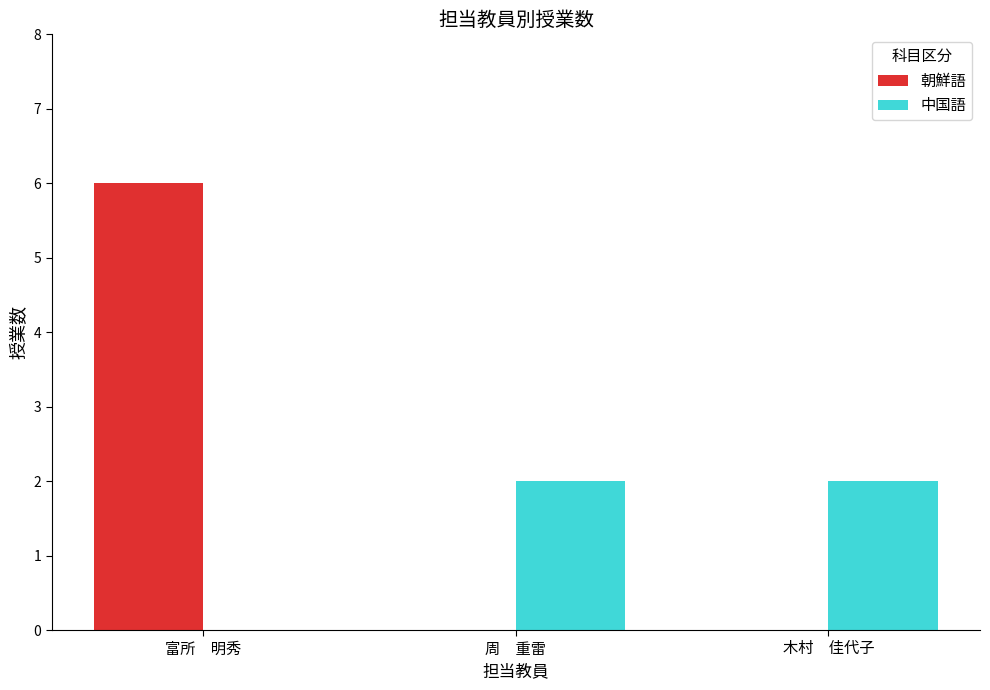

The value of 中国語 at 周　重雷 is 1. True or false?

False